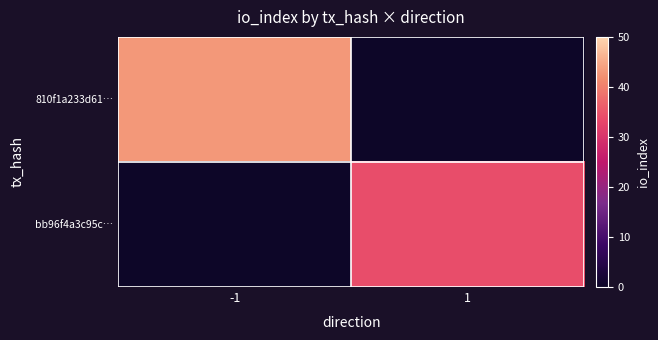

Reading left to right, transcribe all the data shown in this chart.

810f1a233d61…: -1=43	1=0
bb96f4a3c95c…: -1=0	1=34